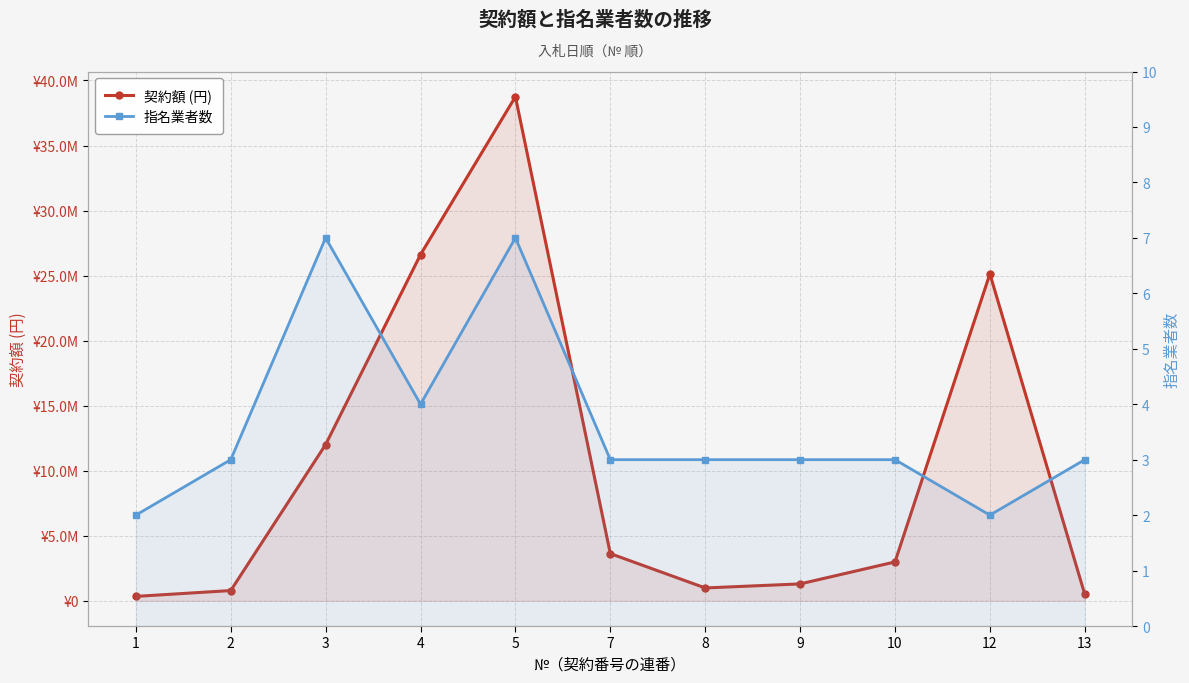

What is the difference between the second highest and second lowest values in the 契約額 (円) series?

26119962